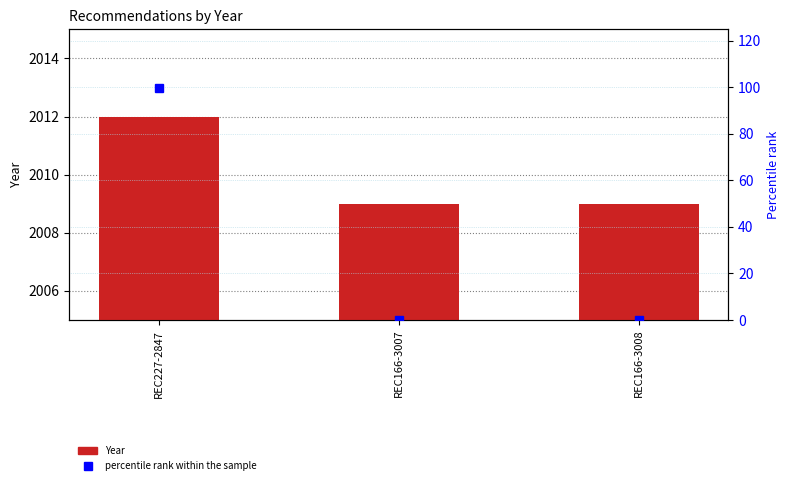

Which has a higher value, REC166-3008 or REC227-2847?

REC227-2847